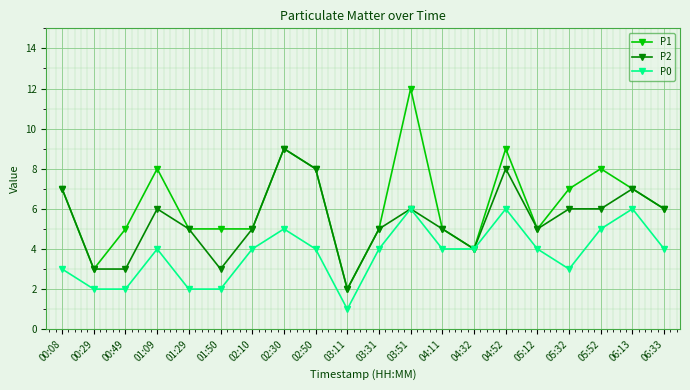

At which category is the sum across all series the highest?

03:51